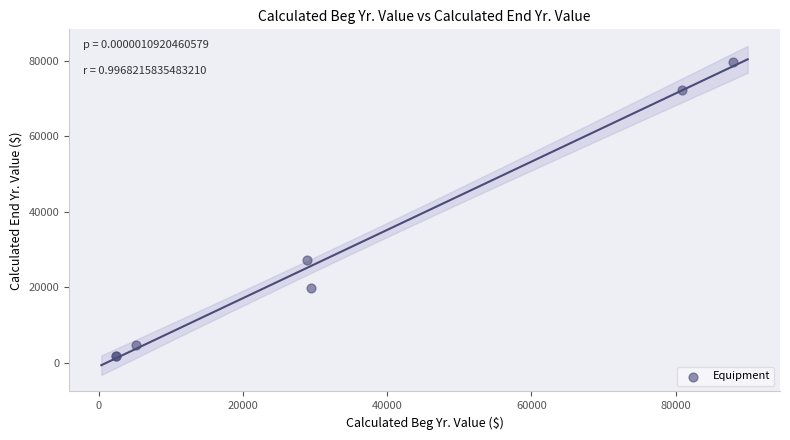

What Y value in the scatter plot is closest to 40726?

27278.0